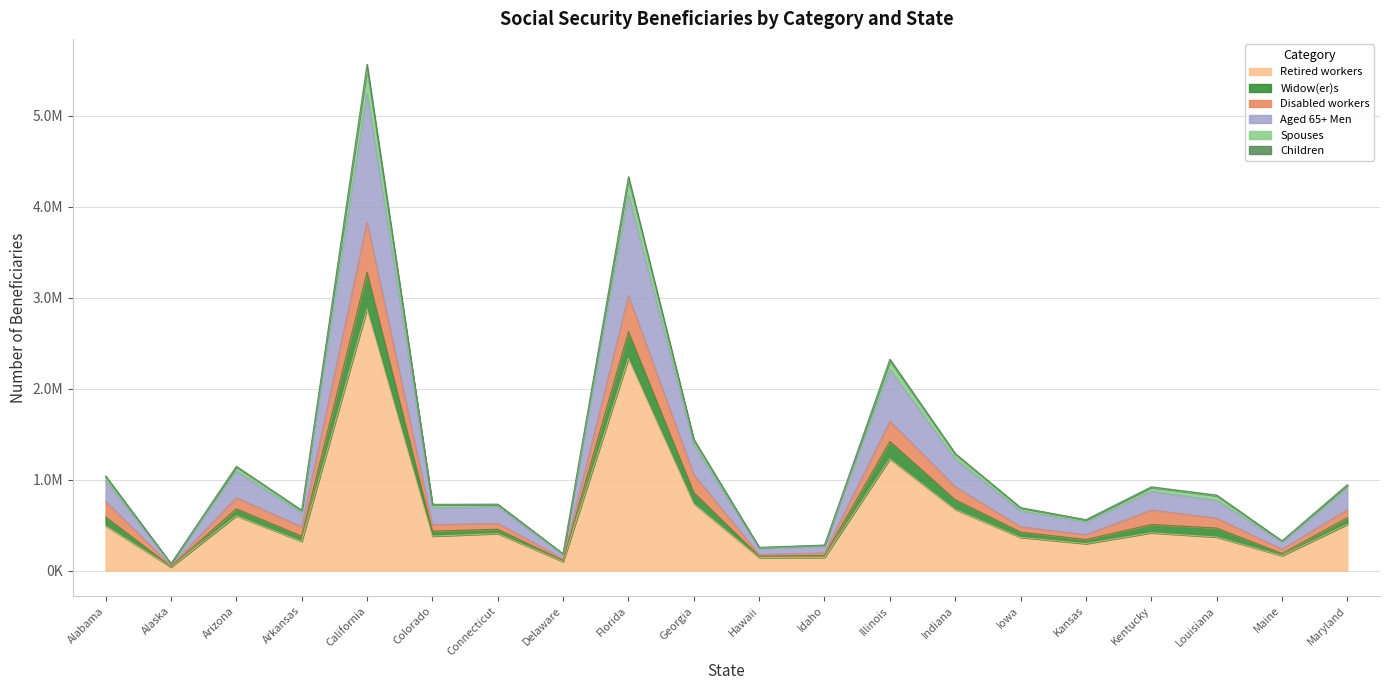

What position from the left is Kentucky?

17